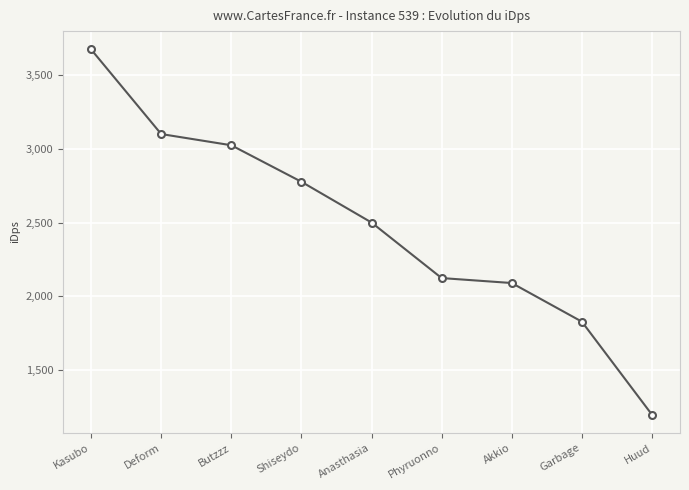

What is the difference between the second highest and minimum values?

1902.9